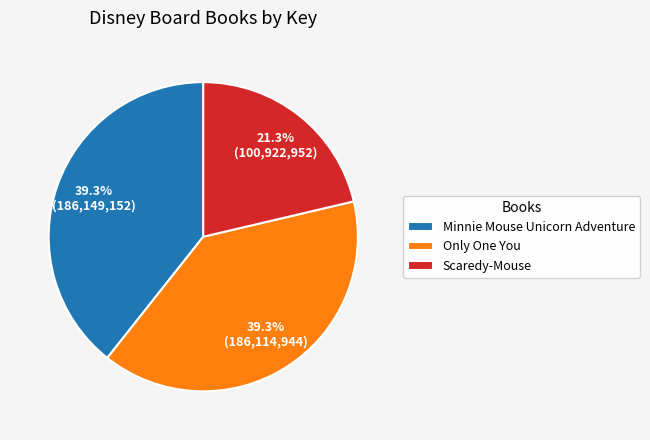

Approximately how many times larger is the value at Only One You compared to Minnie Mouse Unicorn Adventure?

1.0